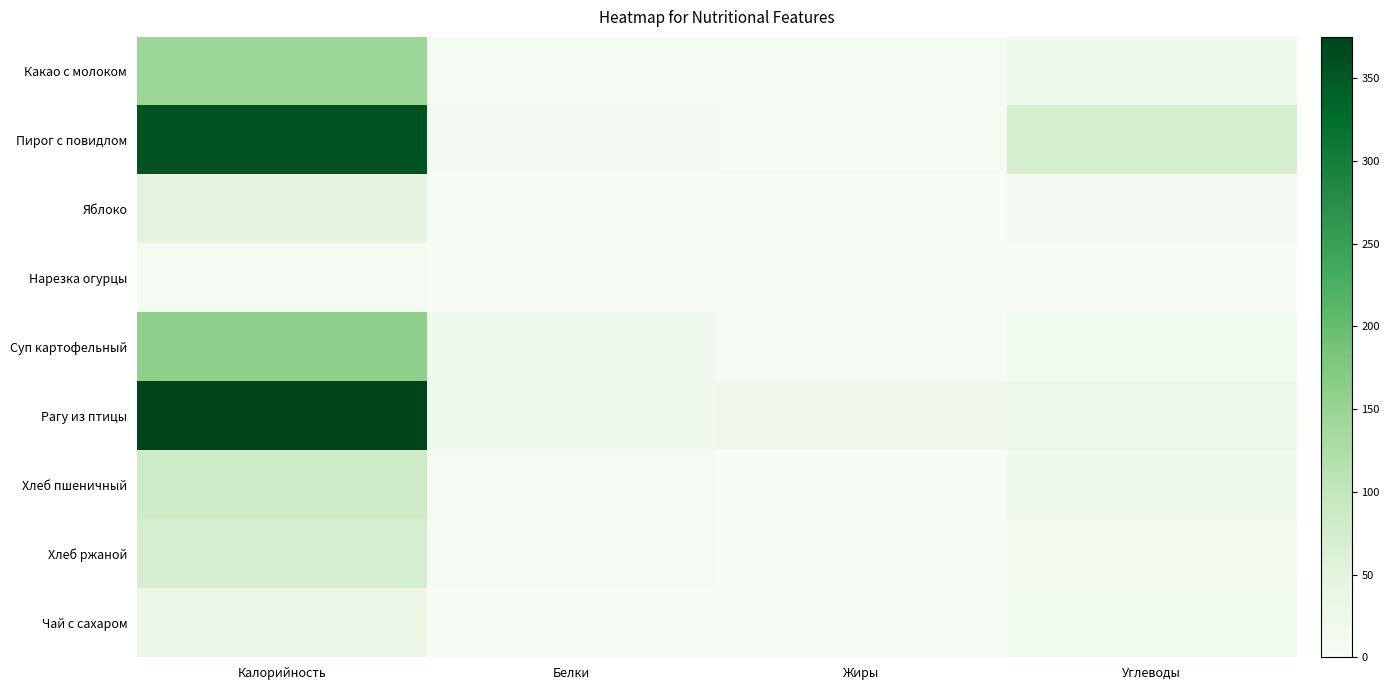

What is the total value across all series at Углеводы?

193.0